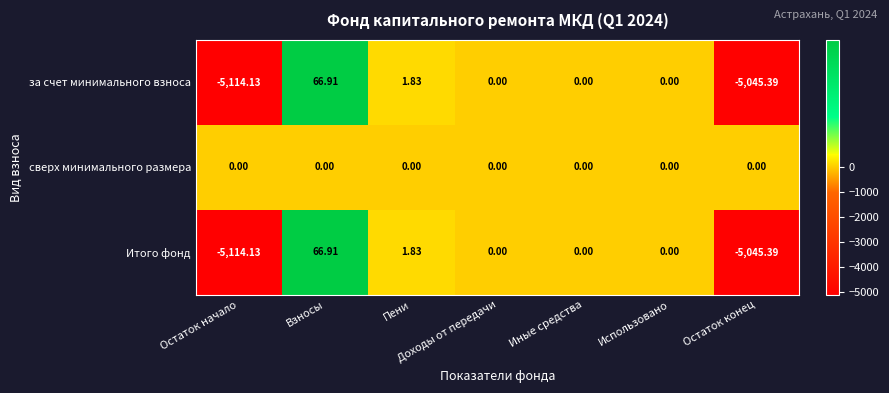

Where does the за счет минимального взноса series first go above 0?

Взносы